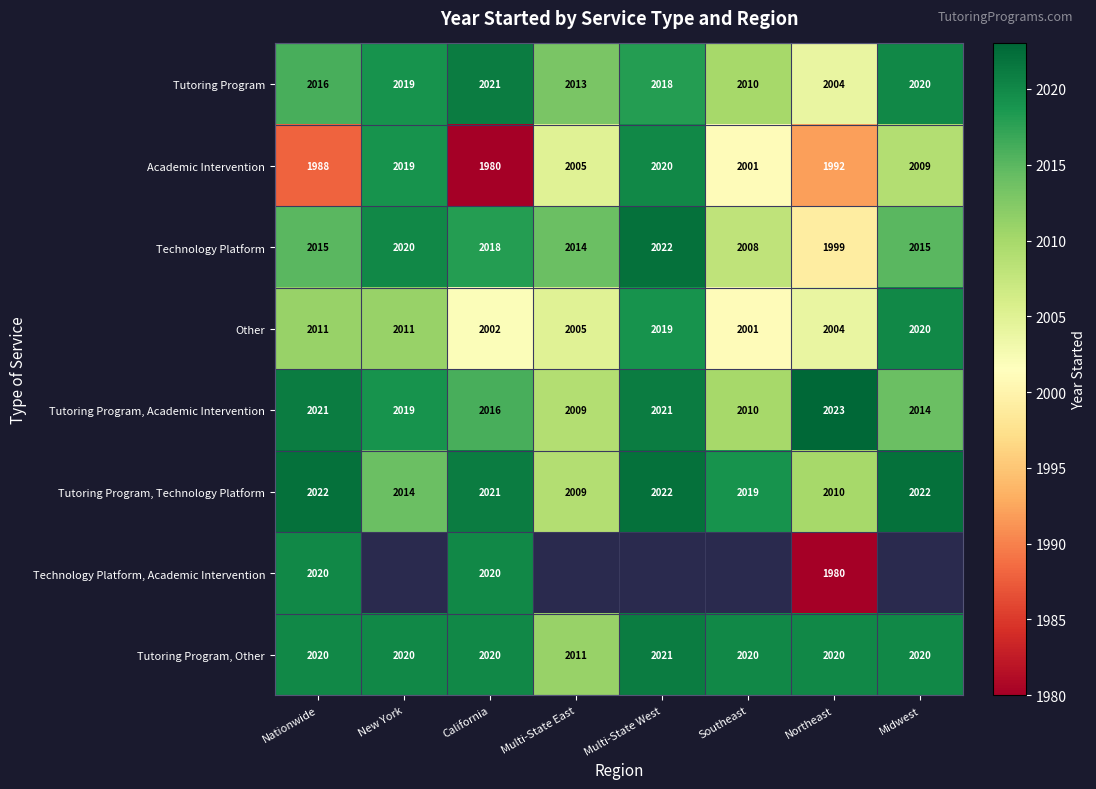

What is the smallest value displayed?

1980.0